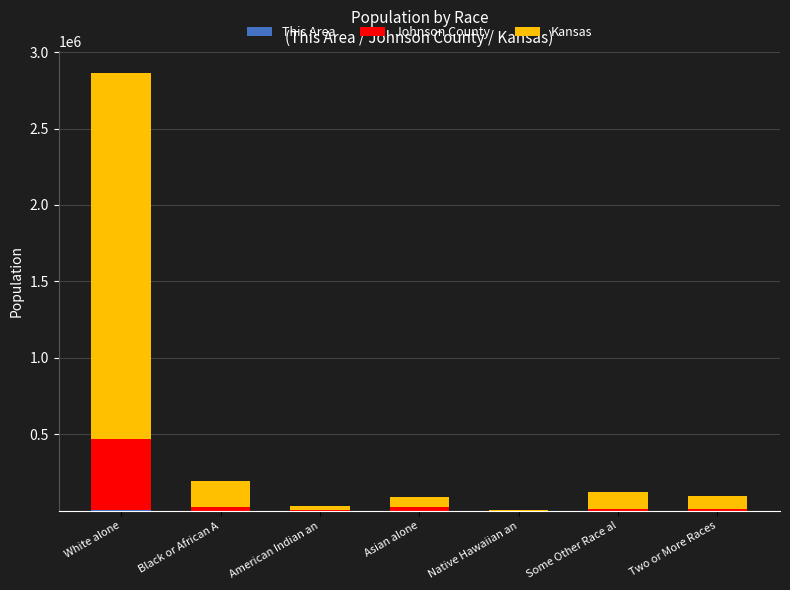

At which category is the sum across all series the highest?

White alone